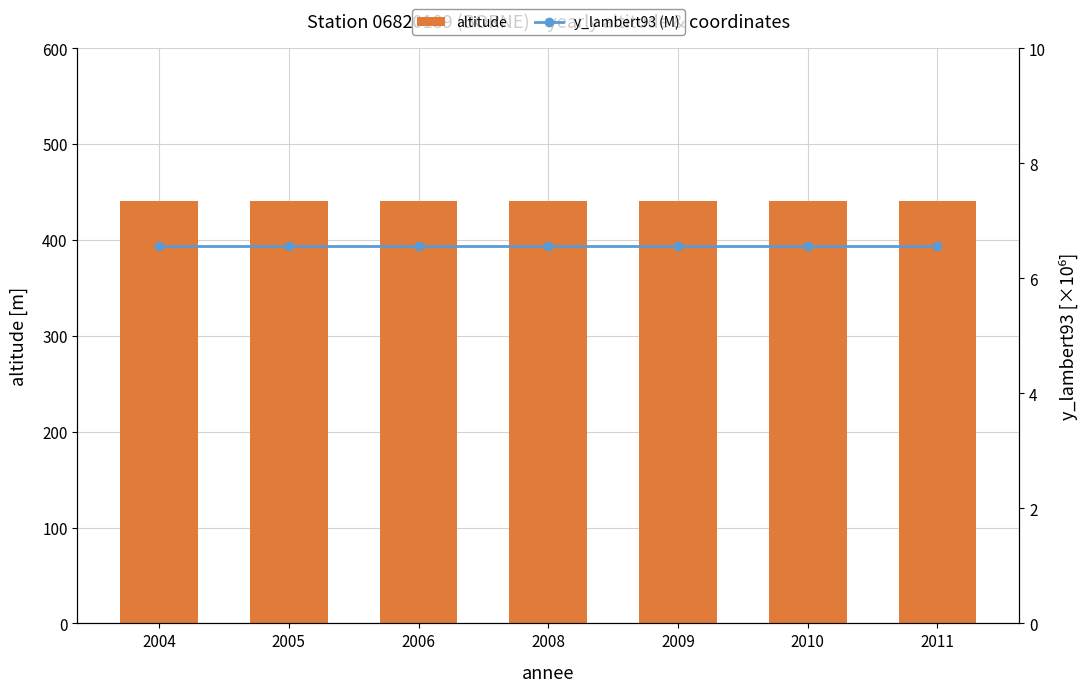

What is the greatest value displayed?

441.0